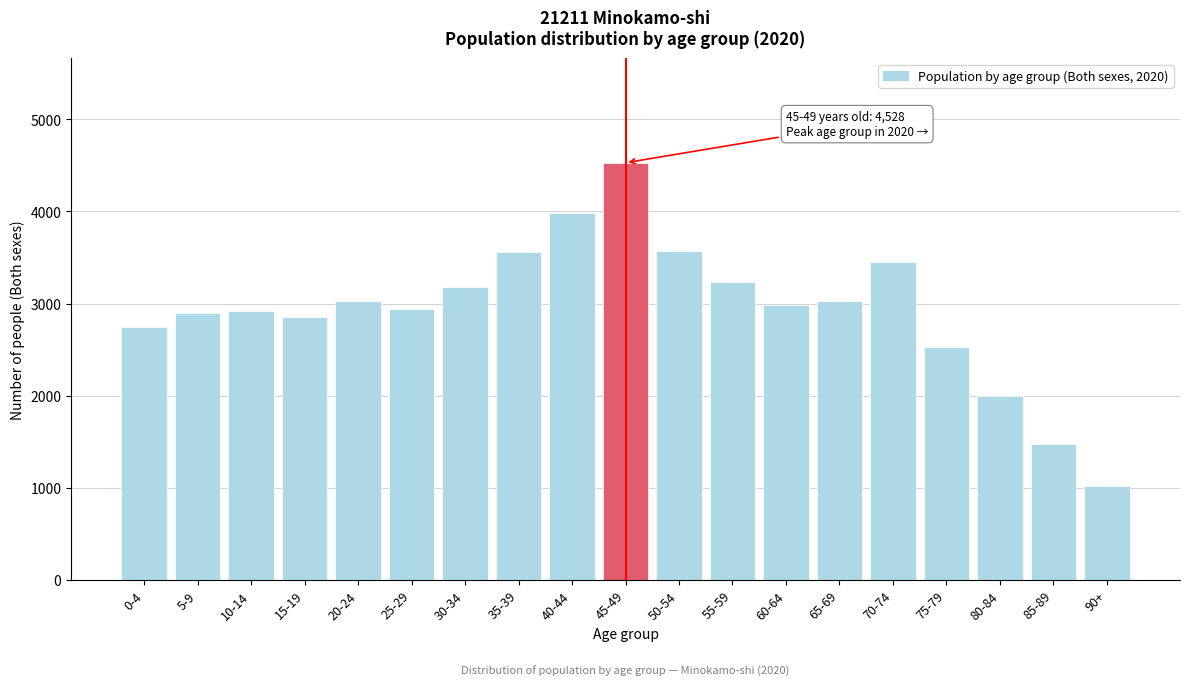

What is the label of the 2nd bar from the right?

85-89